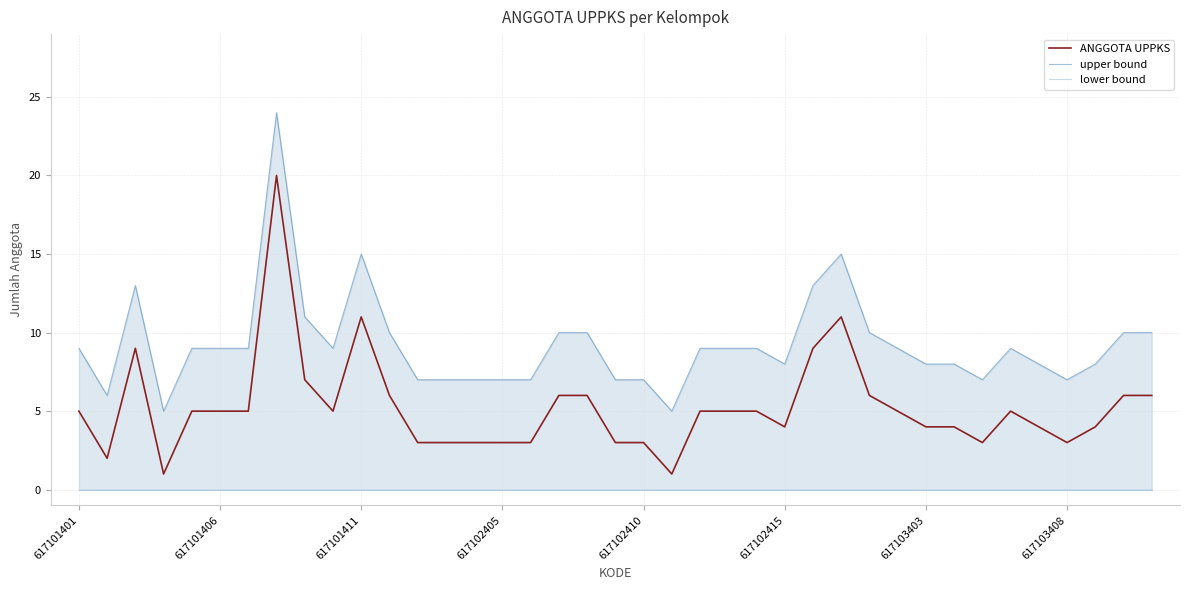

What are all the series names shown in the legend?

ANGGOTA UPPKS, upper bound, lower bound